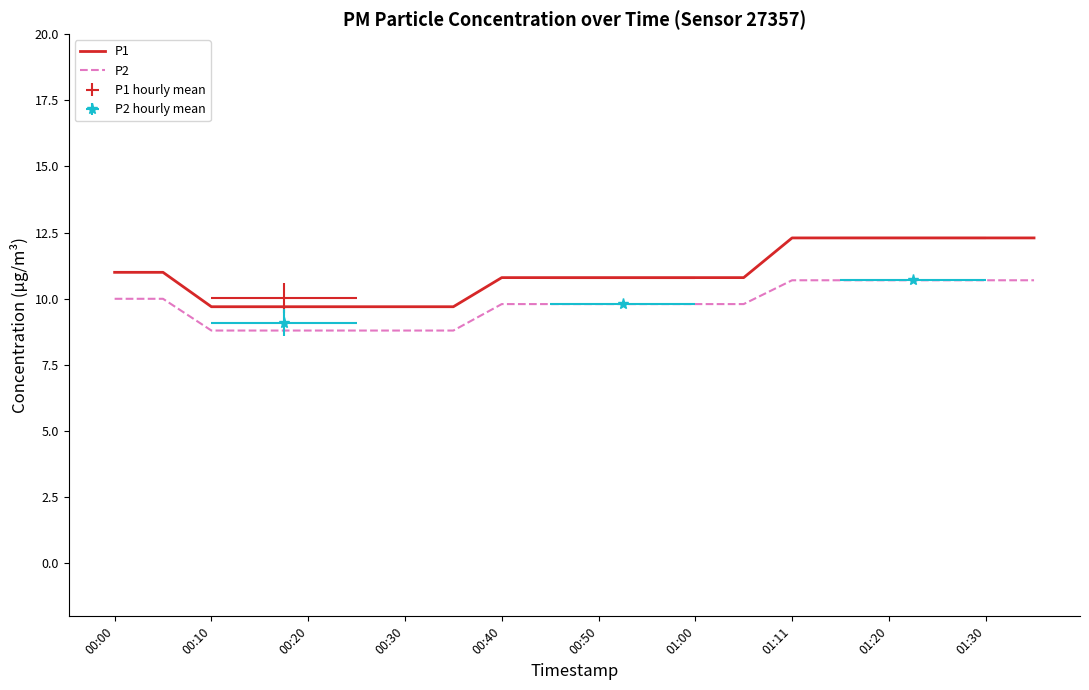

What is the label of the 7th point from the left?

00:30